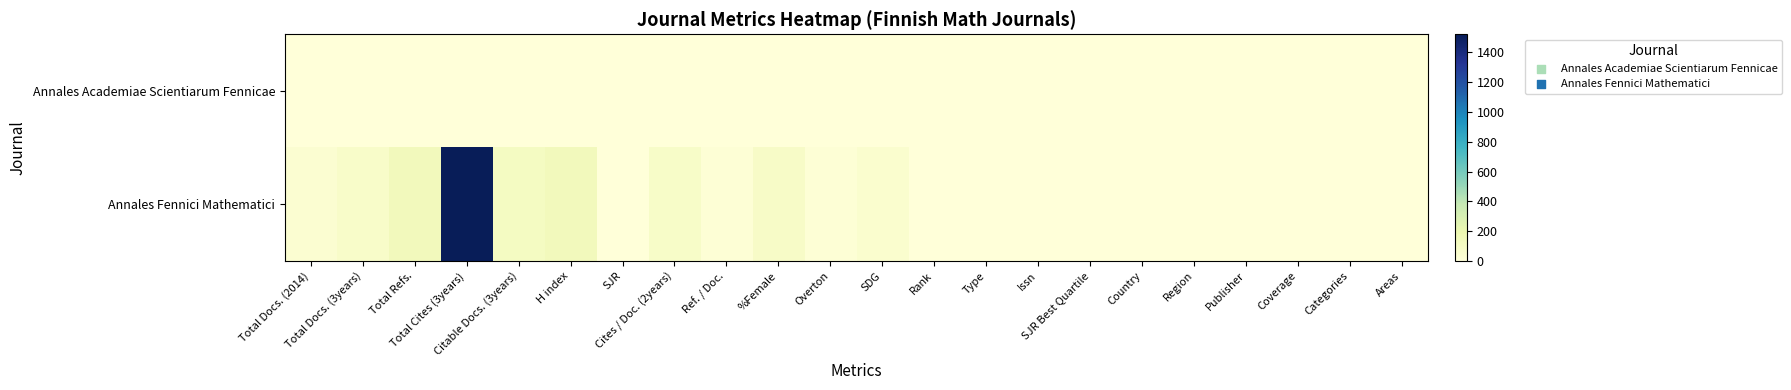

At which category is the sum across all series the highest?

Total Cites (3years)